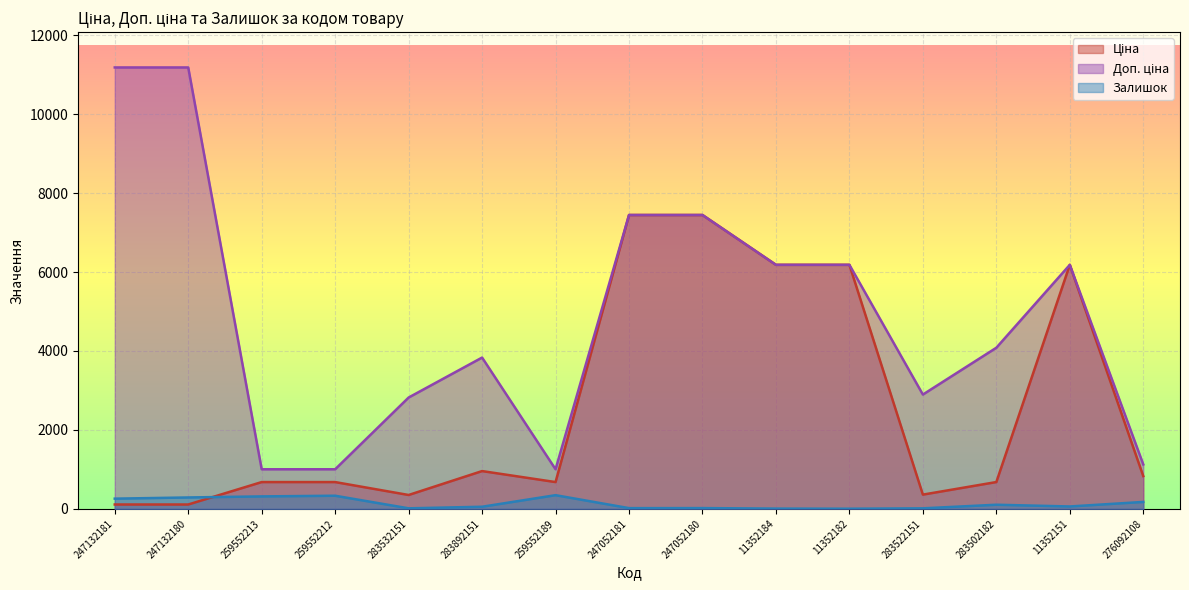

What are all the series names shown in the legend?

Ціна, Доп. ціна, Залишок